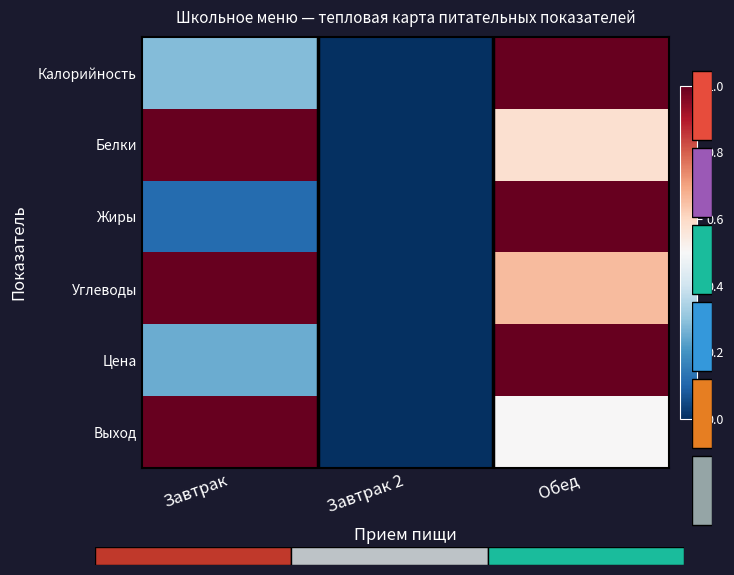

At which label does Цена reach its peak?

Обед